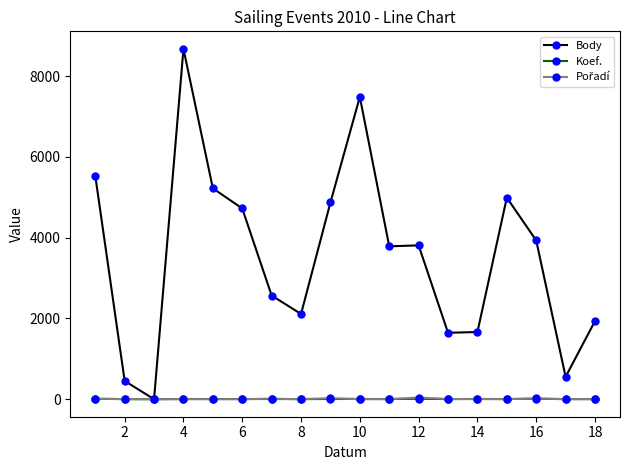

Which series has the largest total across all categories?

Body